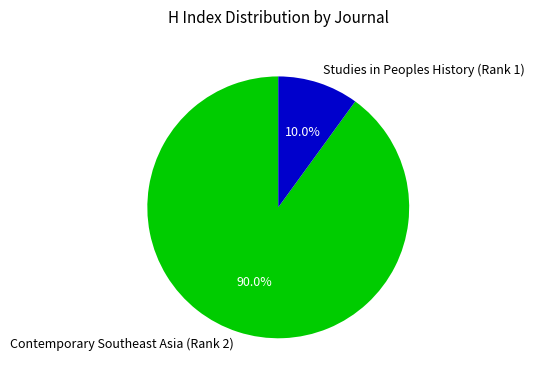

Which category accounts for the majority?

Contemporary Southeast Asia (Rank 2)